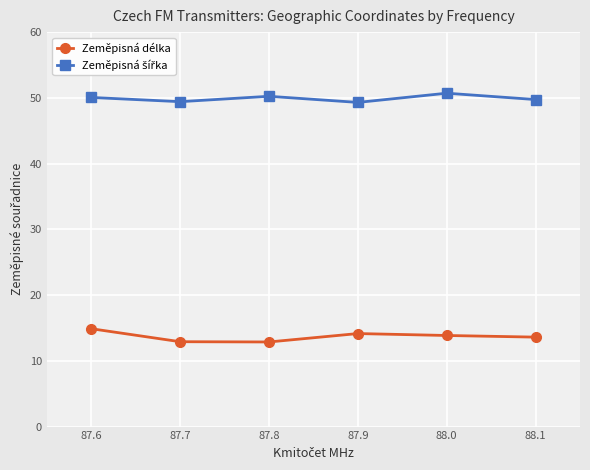

What is the label of the 1st point from the right?

88.1